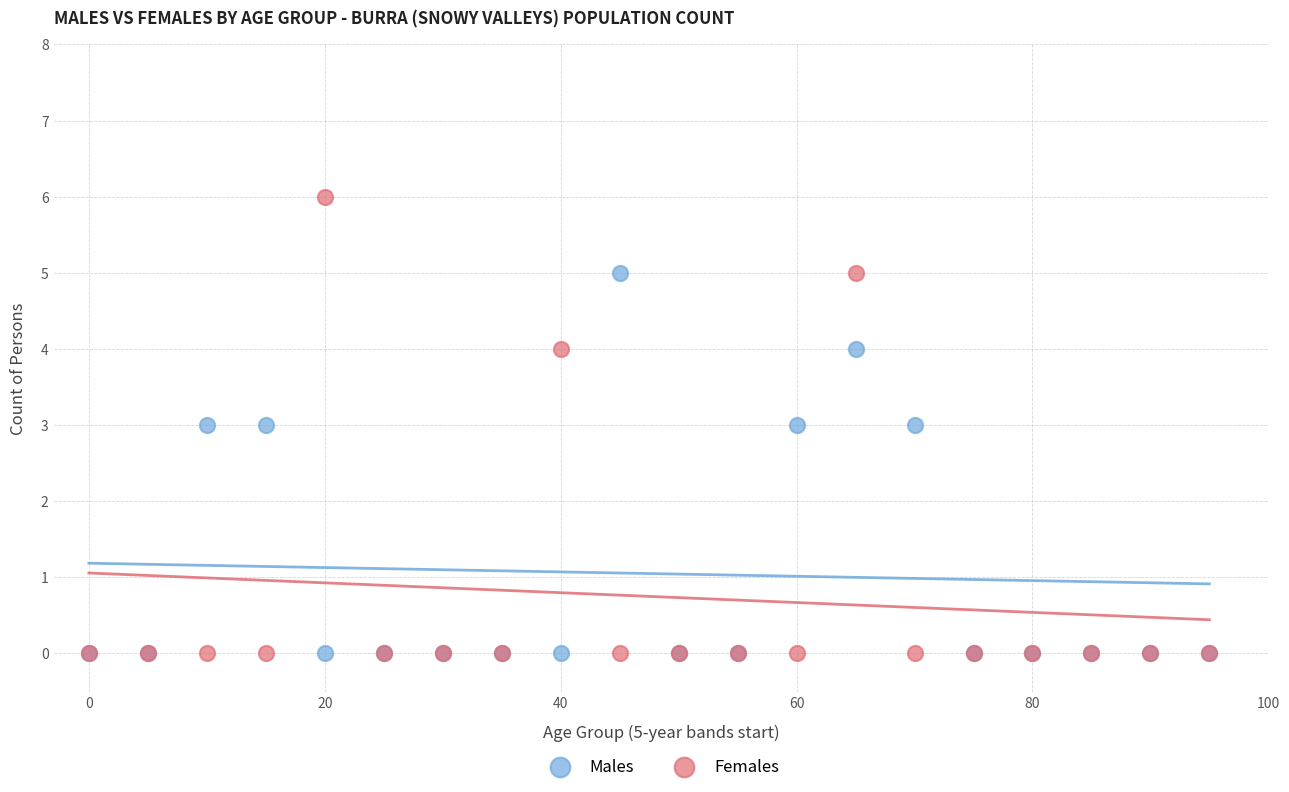

Which series has the largest Y range (max minus min)?

Females